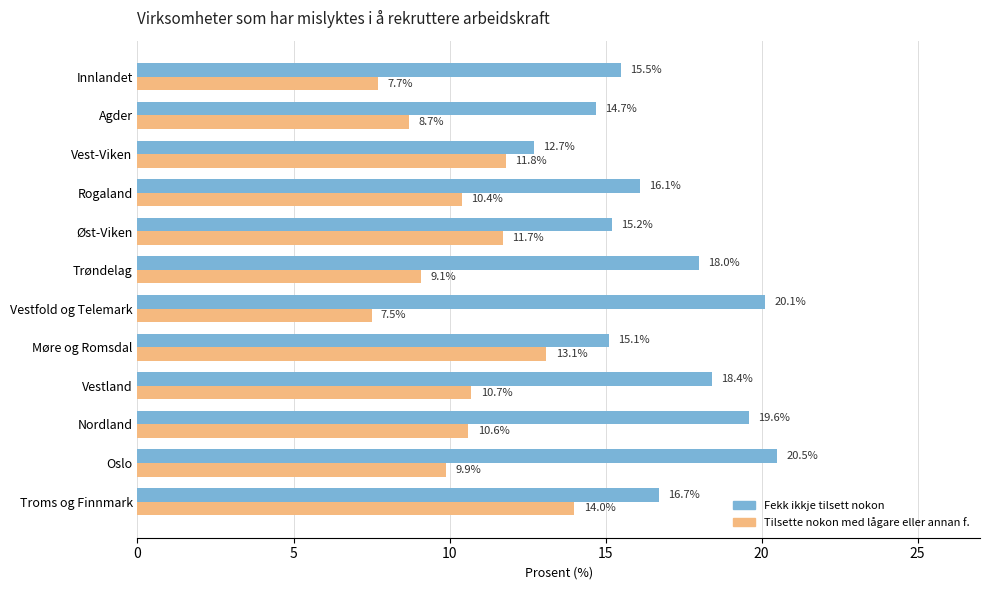

What is the lowest value of the Tilsette nokon med lågare eller annan f. series?

7.5